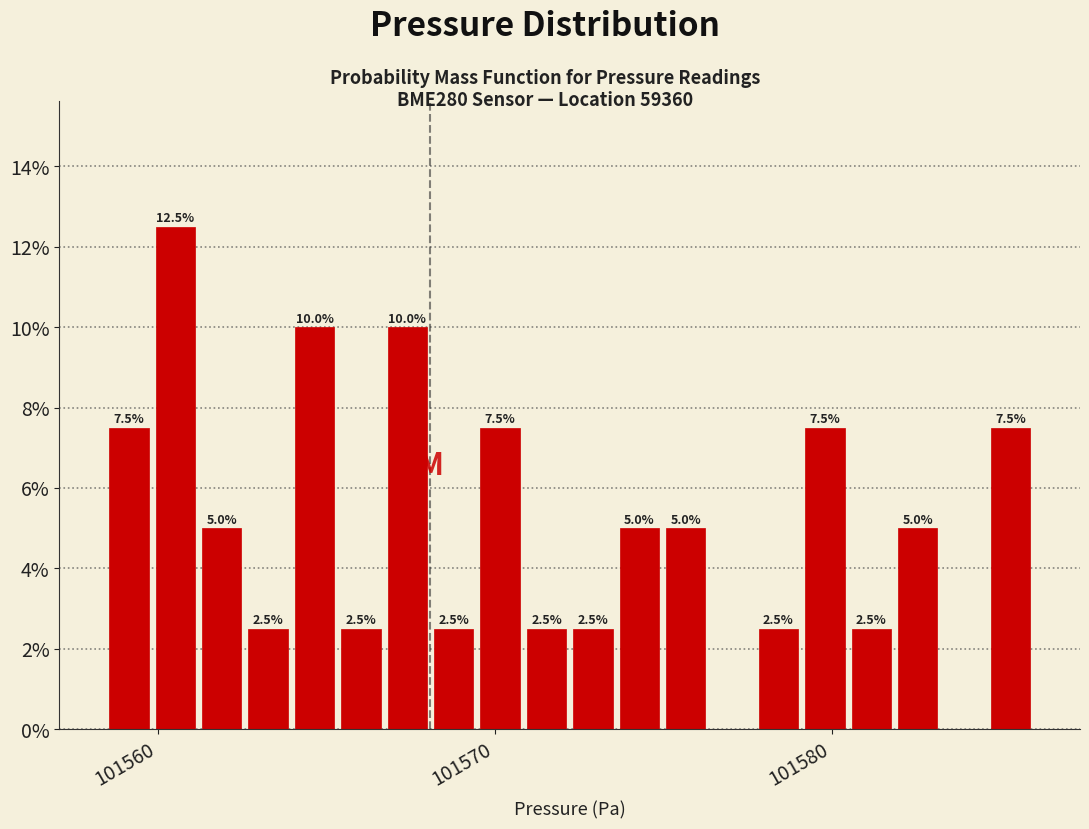

Read against the x-axis, roughly where is the centre of the tallest bar?

101561